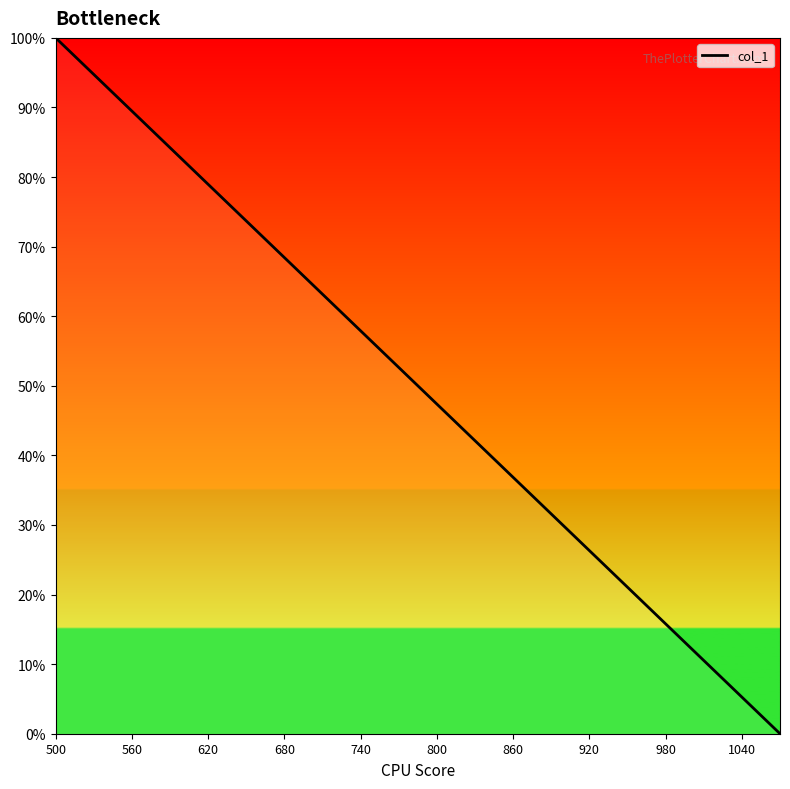

What is the difference between the maximum and minimum values?

100.0